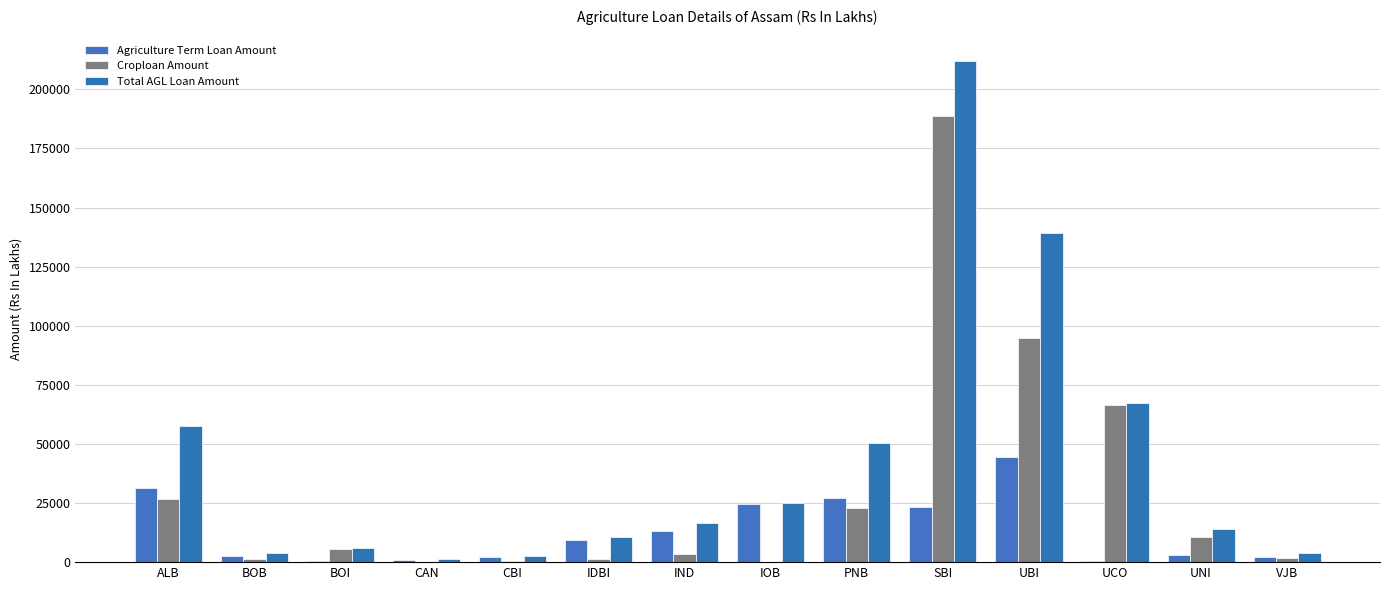

Which series has the largest range (max minus min)?

Total AGL Loan Amount